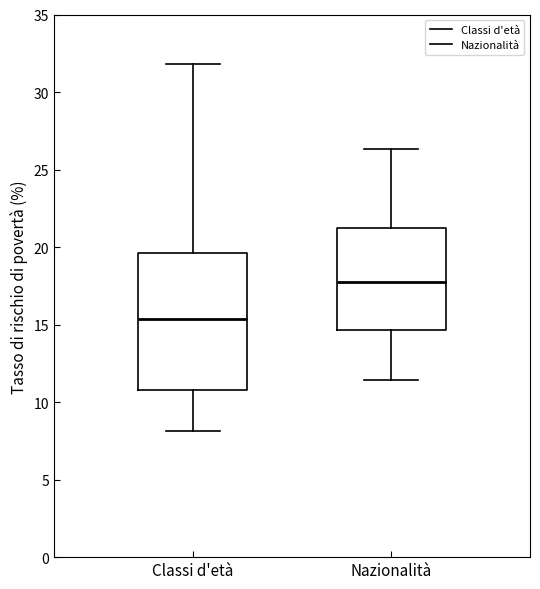

Reading left to right, transcribe this box plot: for each box, give where its median line is, the range the box spans, and where its two whiskers end, as read against the y-axis. The values are not printed on the chart, so give them approximately, as read against the axis.

Classi d'età: median 15.5, box 11.0 to 19.5, whiskers 8.0 to 32.0
Nazionalità: median 17.5, box 14.5 to 21.0, whiskers 11.5 to 26.5